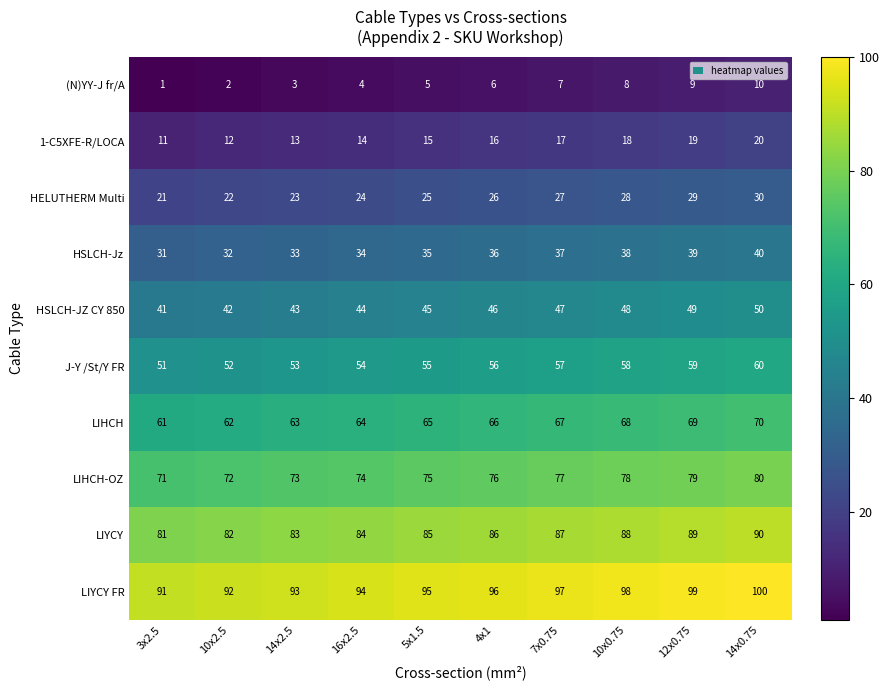

How many LIYCY values are between 83 and 88?

6